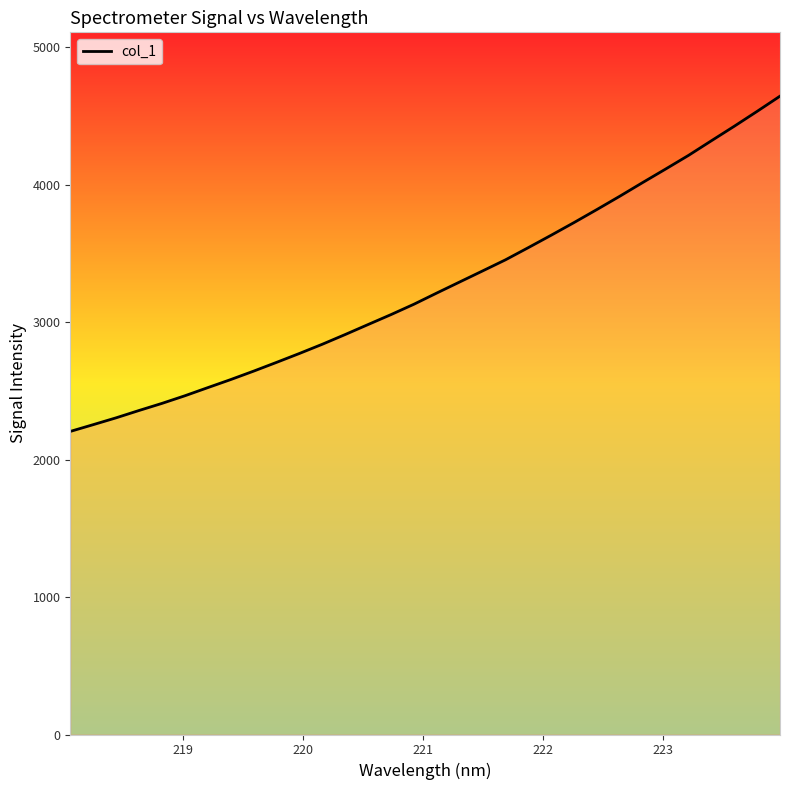

What is the difference between the maximum and minimum values?

2439.7